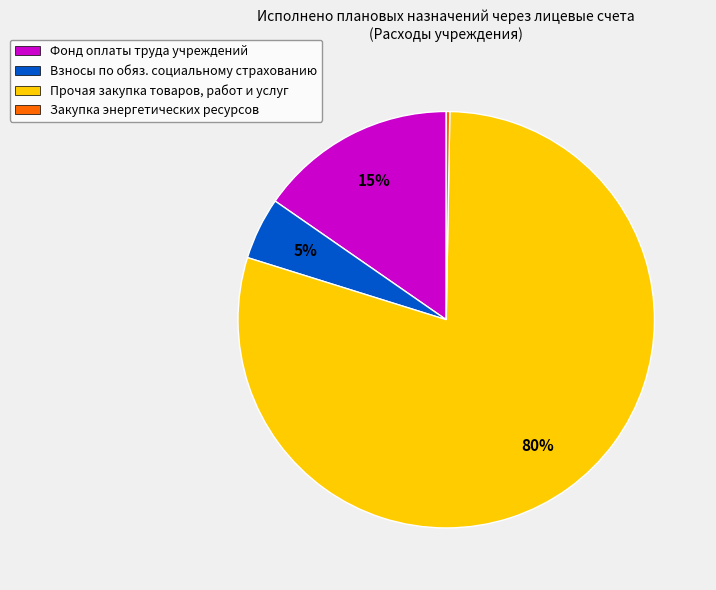

Which slice is the largest?

Прочая закупка товаров, работ и услуг